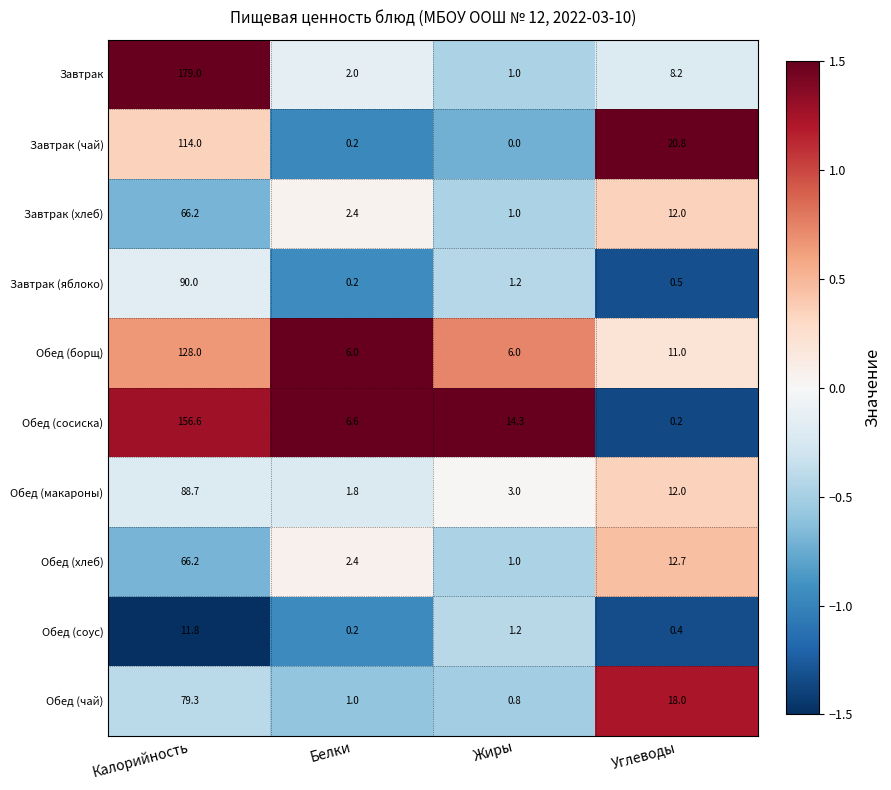

What is the difference between the Завтрак (чай) values at Калорийность and Жиры?

114.0